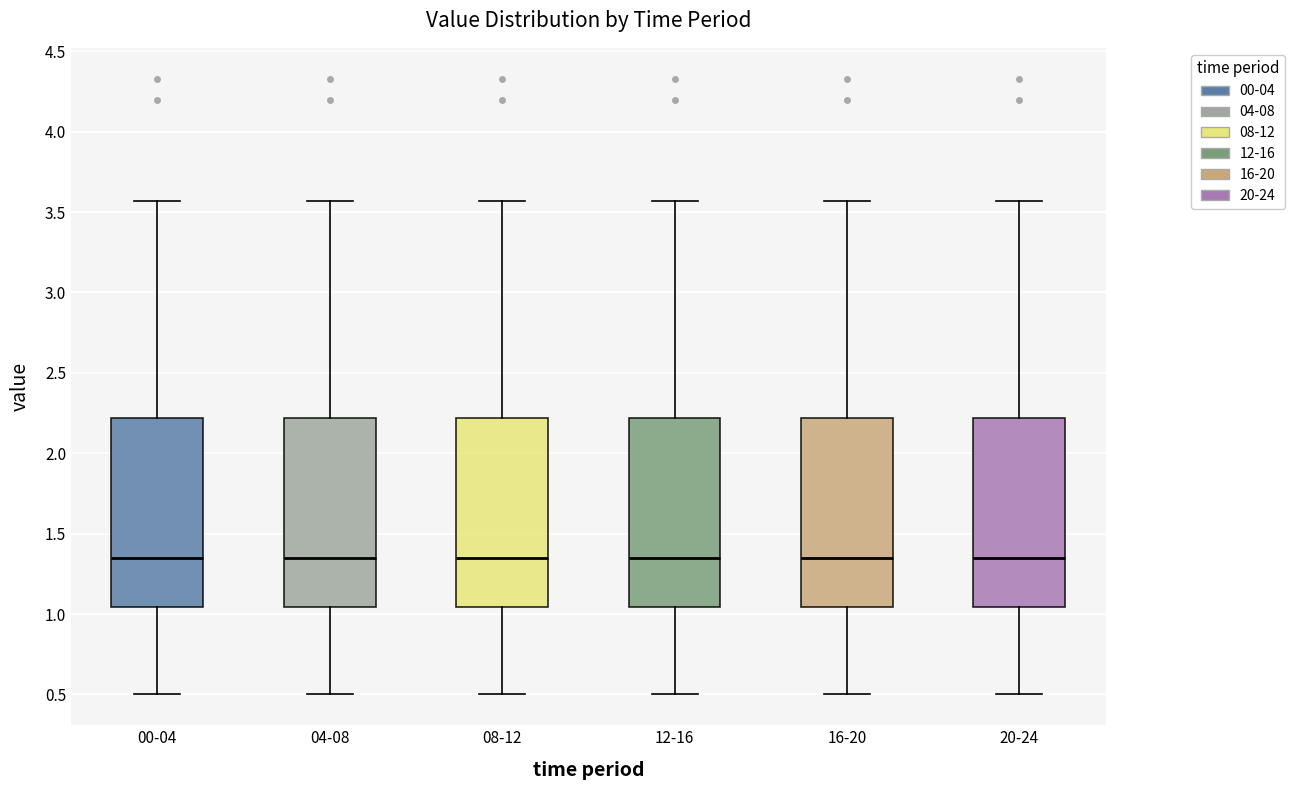

Where is the upper edge of the box for 16-20 on the y-axis? The values are not printed on the chart, so give them approximately, as read against the axis.

2.20